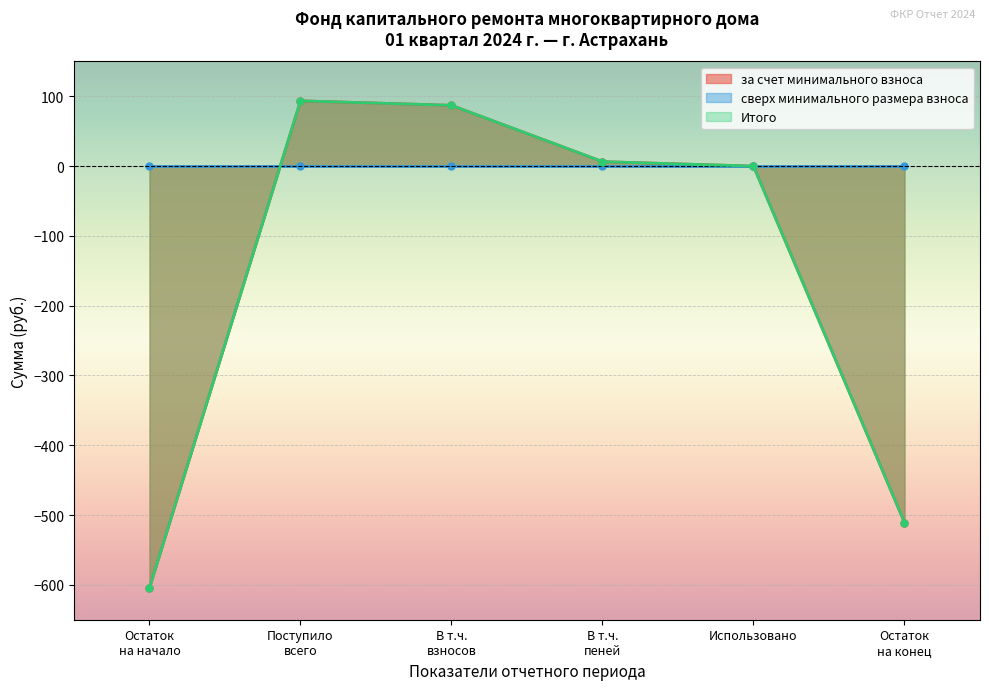

What is the spread (max minus min) of values at Остаток на начало?

604.3